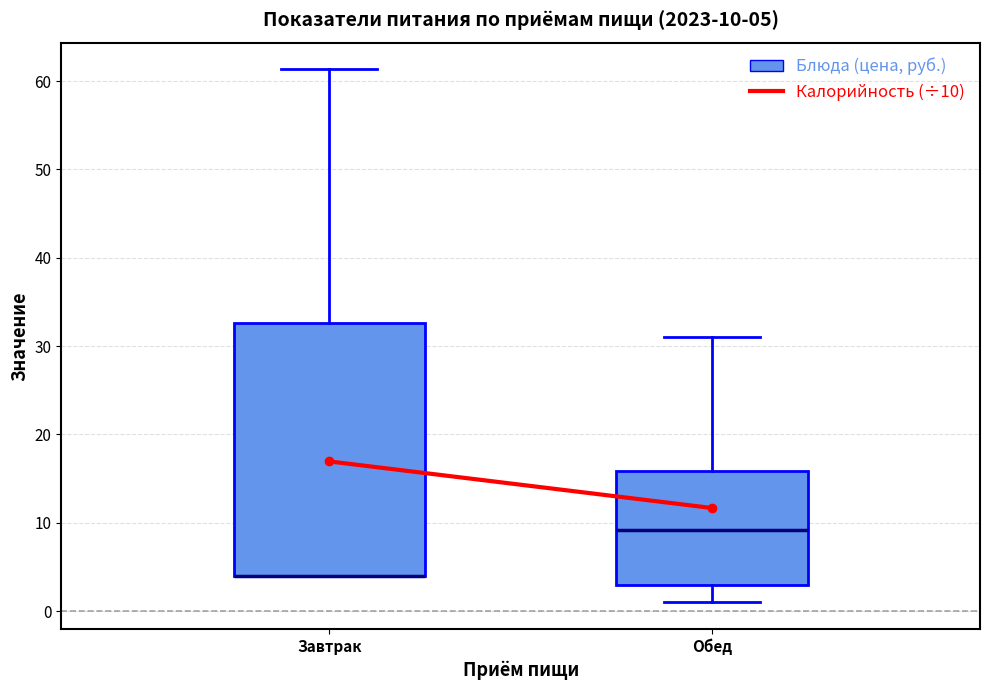

Comparing the boxes themselves (not the whiskers), which one is the tallest?

Завтрак